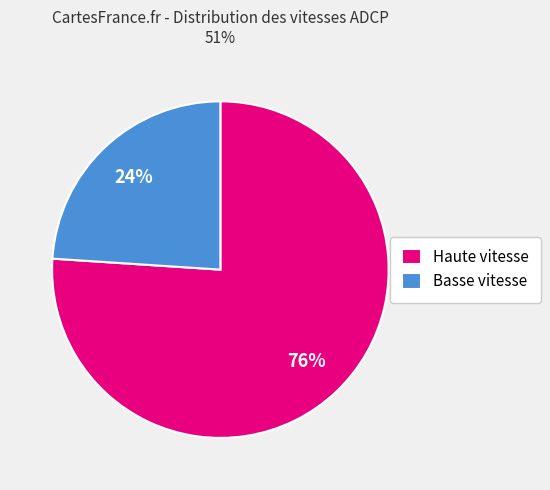

Do Basse vitesse and Haute vitesse together represent more than half of the pie?

Yes